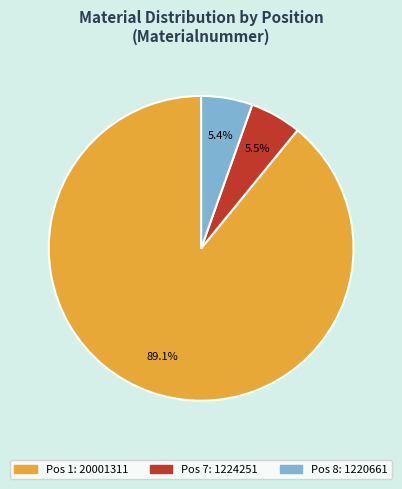

Count the number of slices in the pie.

3